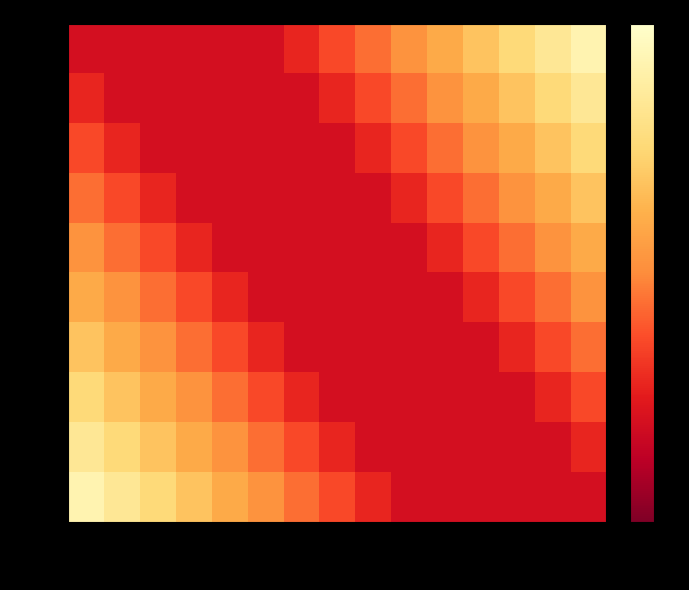

Reading left to right, transcribe all the data shown in this chart.

RB: RB=1511.4	RC=1511.4	skripsi=1511.4	doctor_teologi=1511.4	Kedokteran=1511.4	restricted=1511.4	unpub=2116.0	published=2720.5	thesis=3325.1	other=3929.6	show=4534.2	archive=5138.8	repository=5743.3	UKDW=6347.9	Kedokteran2=6952.4
RC: RB=2116.0	RC=1511.4	skripsi=1511.4	doctor_teologi=1511.4	Kedokteran=1511.4	restricted=1511.4	unpub=1511.4	published=2116.0	thesis=2720.5	other=3325.1	show=3929.6	archive=4534.2	repository=5138.8	UKDW=5743.3	Kedokteran2=6347.9
skripsi: RB=2720.5	RC=2116.0	skripsi=1511.4	doctor_teologi=1511.4	Kedokteran=1511.4	restricted=1511.4	unpub=1511.4	published=1511.4	thesis=2116.0	other=2720.5	show=3325.1	archive=3929.6	repository=4534.2	UKDW=5138.8	Kedokteran2=5743.3
doctor_teologi: RB=3325.1	RC=2720.5	skripsi=2116.0	doctor_teologi=1511.4	Kedokteran=1511.4	restricted=1511.4	unpub=1511.4	published=1511.4	thesis=1511.4	other=2116.0	show=2720.5	archive=3325.1	repository=3929.6	UKDW=4534.2	Kedokteran2=5138.8
Kedokteran: RB=3929.6	RC=3325.1	skripsi=2720.5	doctor_teologi=2116.0	Kedokteran=1511.4	restricted=1511.4	unpub=1511.4	published=1511.4	thesis=1511.4	other=1511.4	show=2116.0	archive=2720.5	repository=3325.1	UKDW=3929.6	Kedokteran2=4534.2
restricted: RB=4534.2	RC=3929.6	skripsi=3325.1	doctor_teologi=2720.5	Kedokteran=2116.0	restricted=1511.4	unpub=1511.4	published=1511.4	thesis=1511.4	other=1511.4	show=1511.4	archive=2116.0	repository=2720.5	UKDW=3325.1	Kedokteran2=3929.6
unpub: RB=5138.8	RC=4534.2	skripsi=3929.6	doctor_teologi=3325.1	Kedokteran=2720.5	restricted=2116.0	unpub=1511.4	published=1511.4	thesis=1511.4	other=1511.4	show=1511.4	archive=1511.4	repository=2116.0	UKDW=2720.5	Kedokteran2=3325.1
published: RB=5743.3	RC=5138.8	skripsi=4534.2	doctor_teologi=3929.6	Kedokteran=3325.1	restricted=2720.5	unpub=2116.0	published=1511.4	thesis=1511.4	other=1511.4	show=1511.4	archive=1511.4	repository=1511.4	UKDW=2116.0	Kedokteran2=2720.5
thesis: RB=6347.9	RC=5743.3	skripsi=5138.8	doctor_teologi=4534.2	Kedokteran=3929.6	restricted=3325.1	unpub=2720.5	published=2116.0	thesis=1511.4	other=1511.4	show=1511.4	archive=1511.4	repository=1511.4	UKDW=1511.4	Kedokteran2=2116.0
other: RB=6952.4	RC=6347.9	skripsi=5743.3	doctor_teologi=5138.8	Kedokteran=4534.2	restricted=3929.6	unpub=3325.1	published=2720.5	thesis=2116.0	other=1511.4	show=1511.4	archive=1511.4	repository=1511.4	UKDW=1511.4	Kedokteran2=1511.4